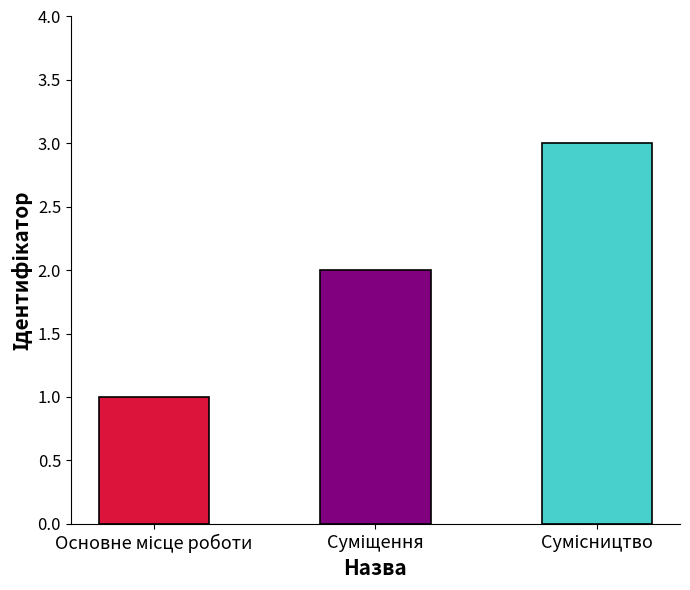

What is the maximum value shown in the chart?

3